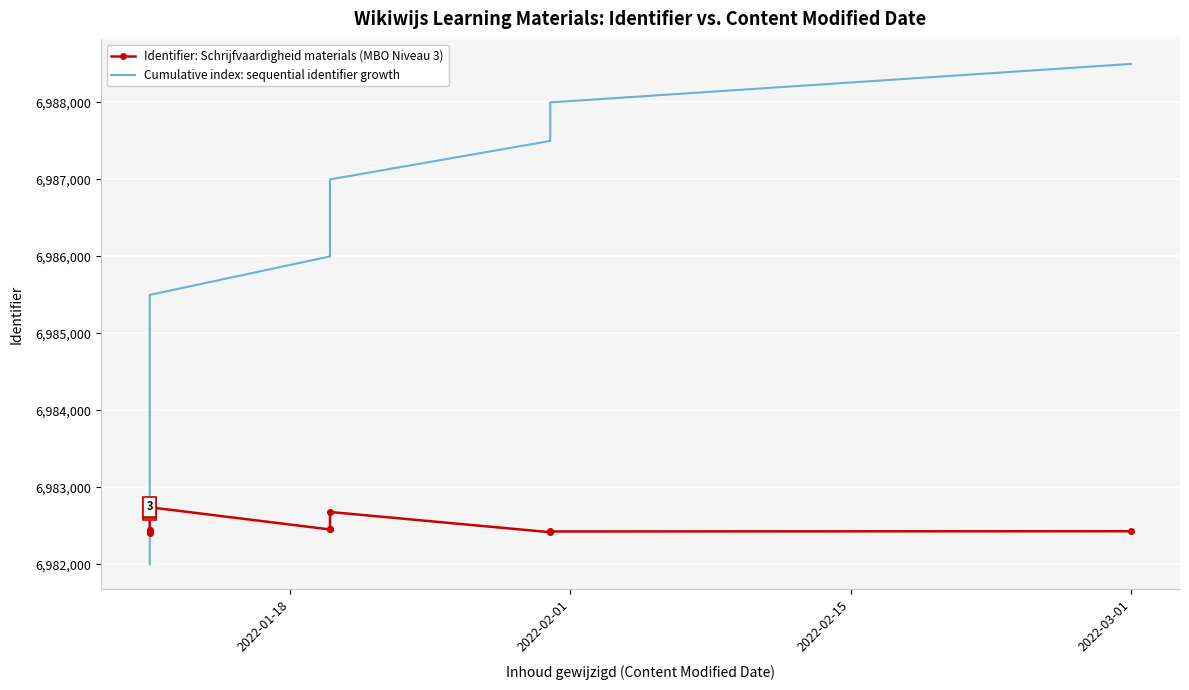

How many data points does each series have?

14